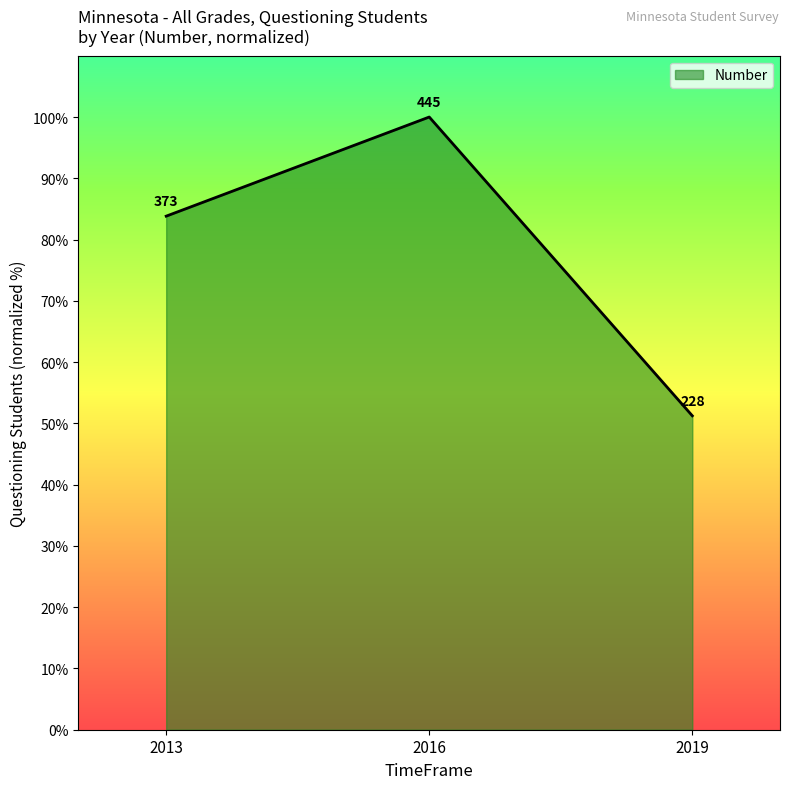

Rank the categories by value from highest to lowest.

2016, 2013, 2019